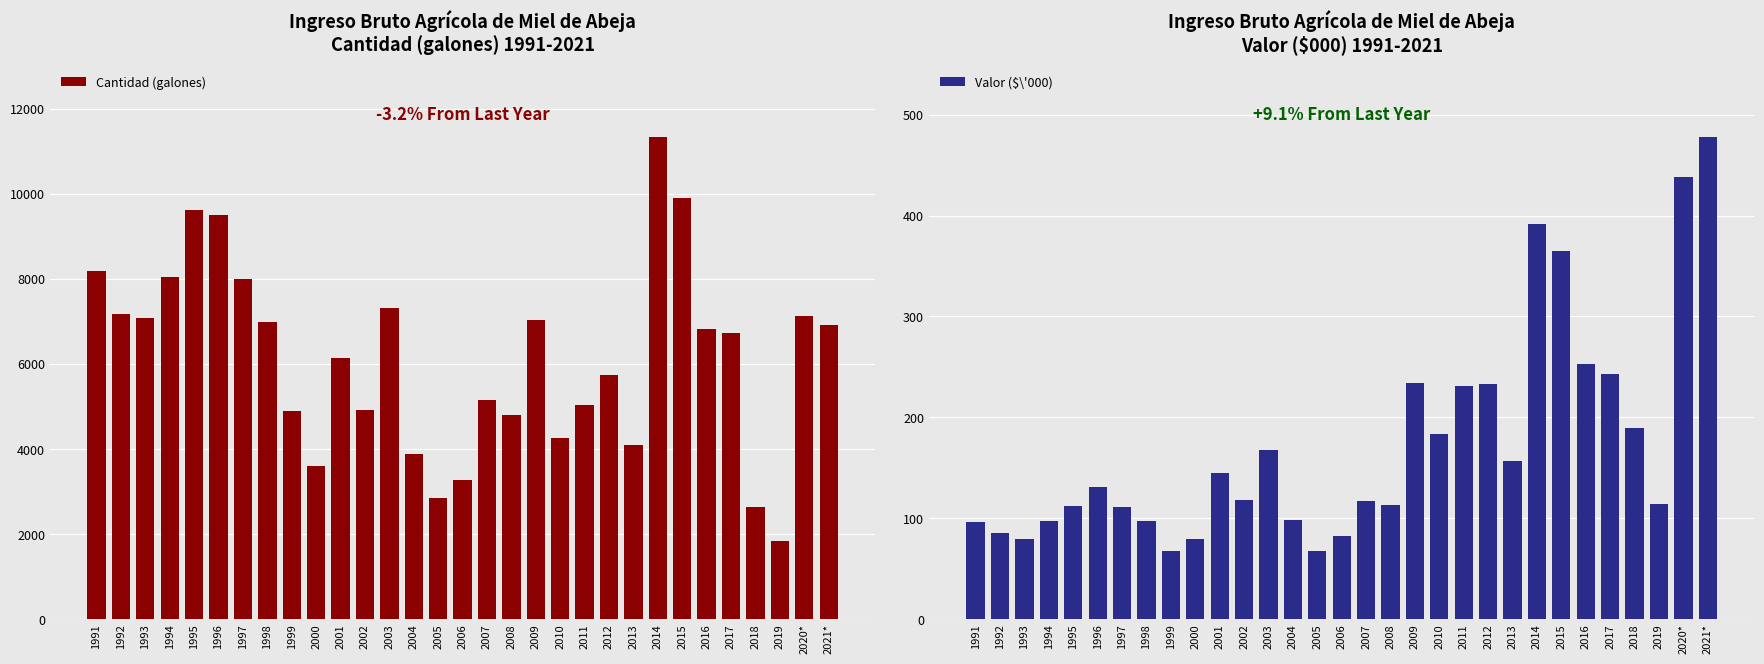

Which series has the widest spread of values?

Cantidad (galones)